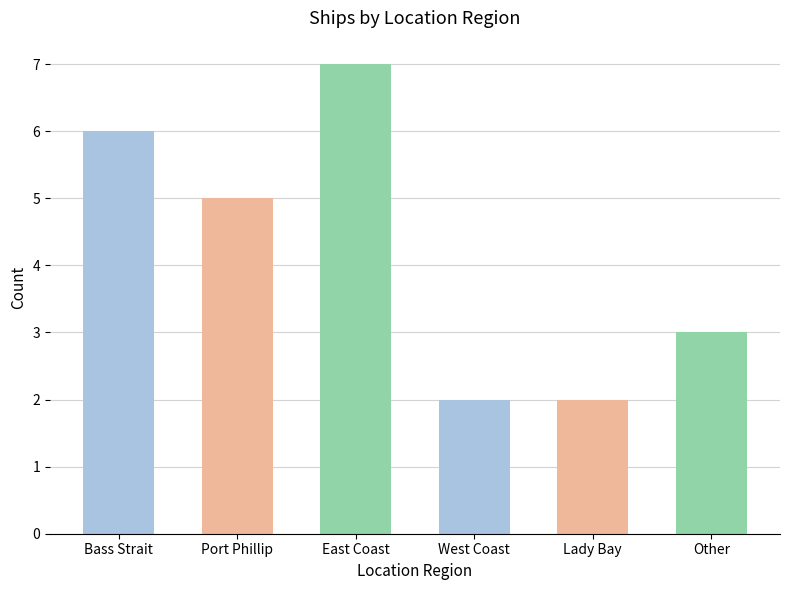

Does the chart contain any negative values?

No